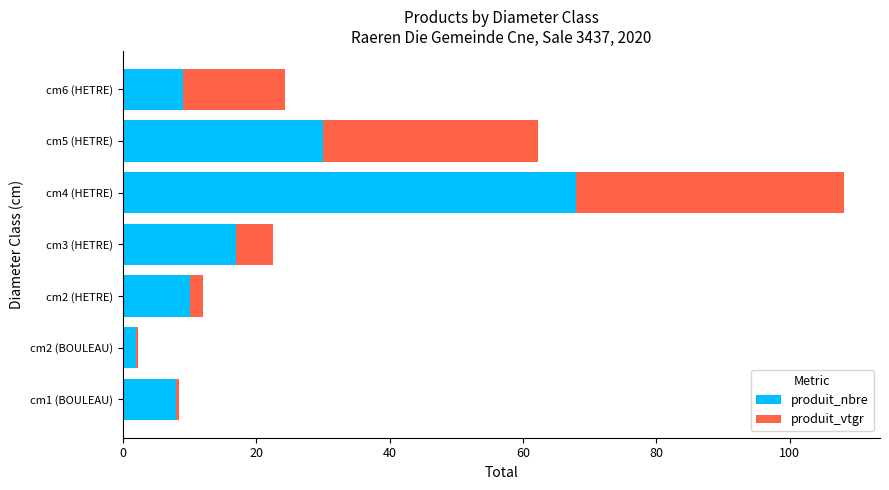

How many series are shown in this chart?

2